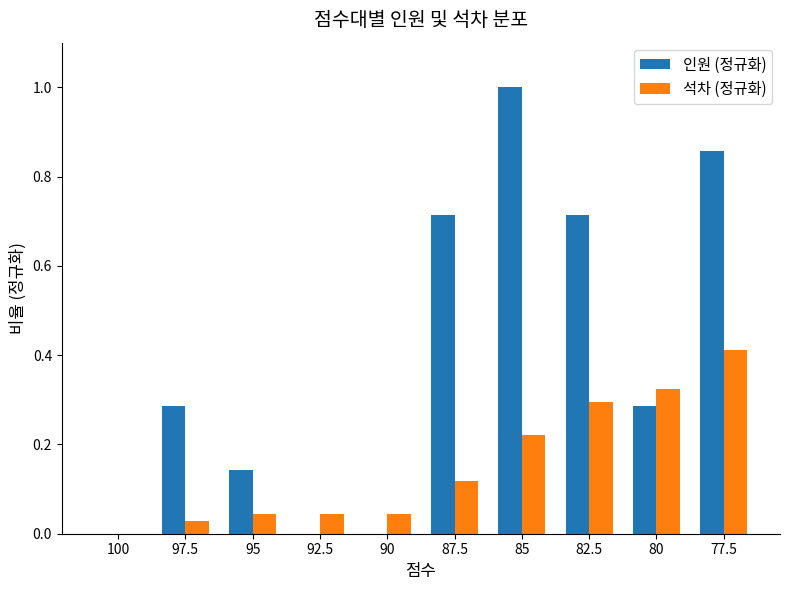

What is the greatest value displayed?

1.0